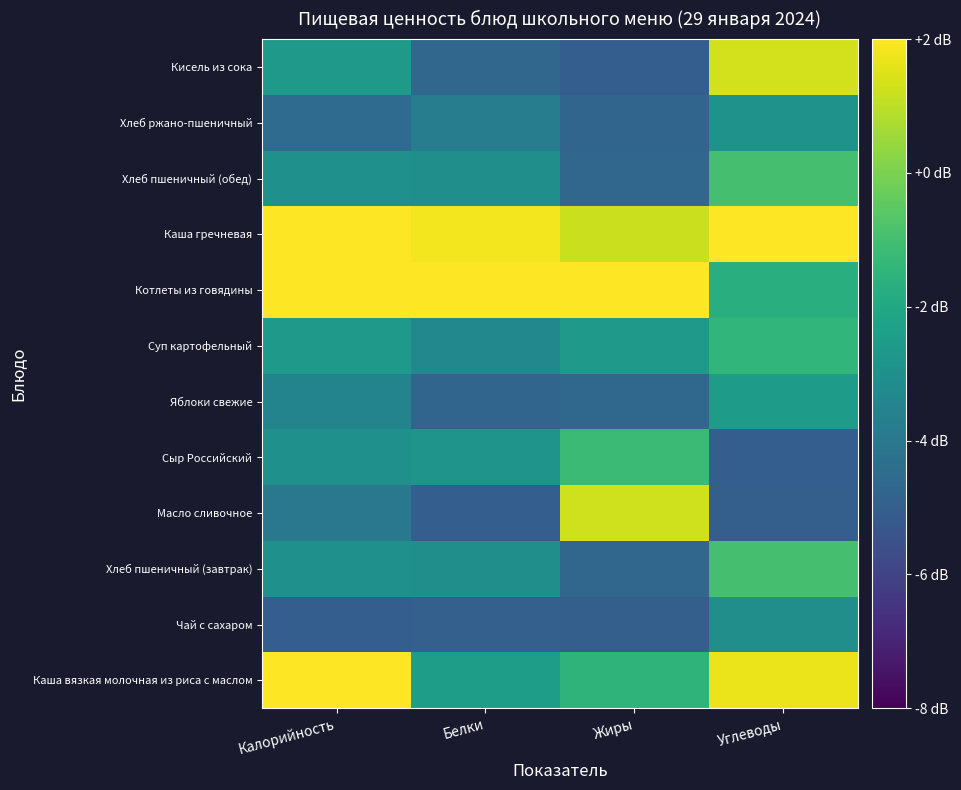

Reading right to left, extract all data points from this chart.

Каша вязкая молочная из риса с маслом: Углеводы=1.7	Жиры=-1.5	Белки=-2.4	Калорийность=2.2
Чай с сахаром: Углеводы=-3.1	Жиры=-5.0	Белки=-4.9	Калорийность=-5.0
Хлеб пшеничный (завтрак): Углеводы=-1.0	Жиры=-4.7	Белки=-3.0	Калорийность=-3.0
Масло сливочное: Углеводы=-5.0	Жиры=1.3	Белки=-5.0	Калорийность=-4.0
Сыр Российский: Углеводы=-5.0	Жиры=-1.2	Белки=-2.8	Калорийность=-3.0
Яблоки свежие: Углеводы=-2.5	Жиры=-4.6	Белки=-4.7	Калорийность=-3.5
Суп картофельный: Углеводы=-1.4	Жиры=-2.6	Белки=-3.3	Калорийность=-2.6
Котлеты из говядины: Углеводы=-1.7	Жиры=5.0	Белки=5.0	Калорийность=2.2
Каша гречневая: Углеводы=5.0	Жиры=1.2	Белки=1.8	Калорийность=5.0
Хлеб пшеничный (обед): Углеводы=-1.0	Жиры=-4.7	Белки=-3.0	Калорийность=-3.0
Хлеб ржано-пшеничный: Углеводы=-2.9	Жиры=-4.7	Белки=-3.8	Калорийность=-4.5
Кисель из сока: Углеводы=1.3	Жиры=-5.0	Белки=-4.7	Калорийность=-2.6